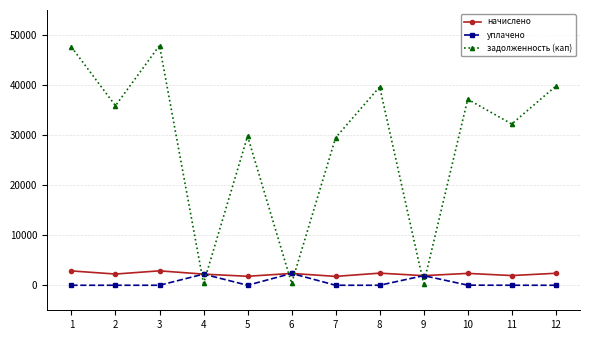

Which series has the largest total across all categories?

задолженность (кап)